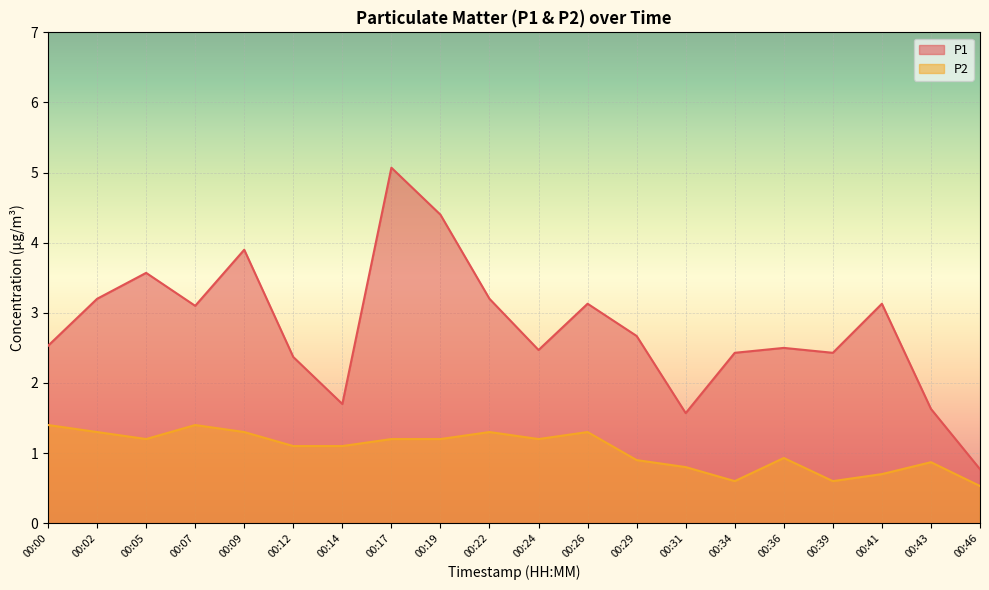

True or false: P2 and P1 intersect in this chart.

False